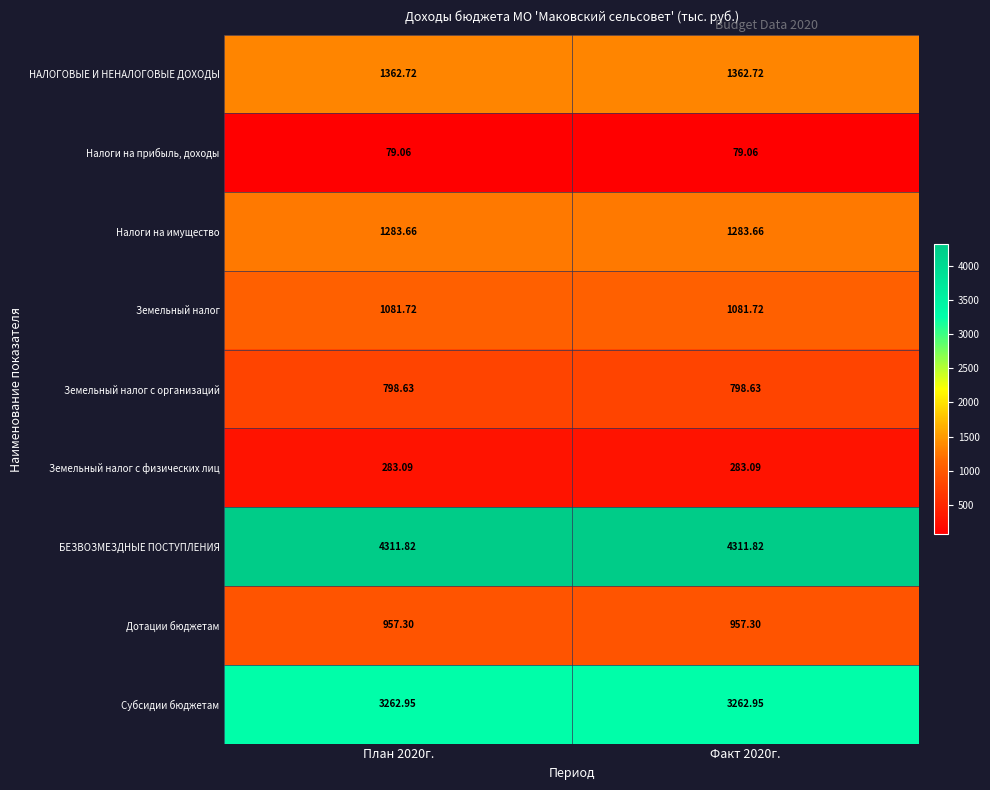

Is the value of Налоги на имущество at Факт 2020г. greater than the value of НАЛОГОВЫЕ И НЕНАЛОГОВЫЕ ДОХОДЫ at План 2020г.?

No